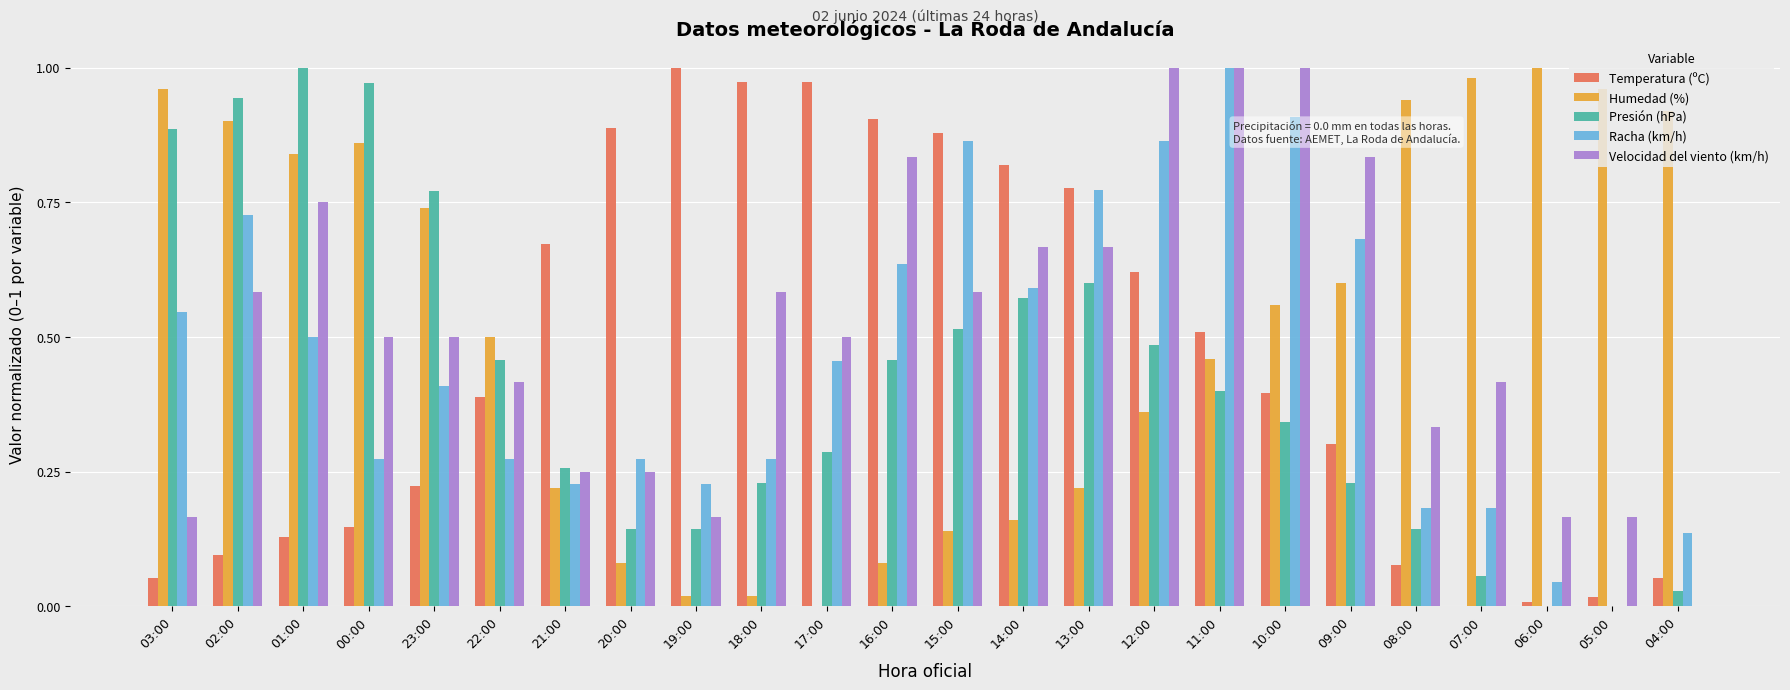

Are the bars horizontal?

No